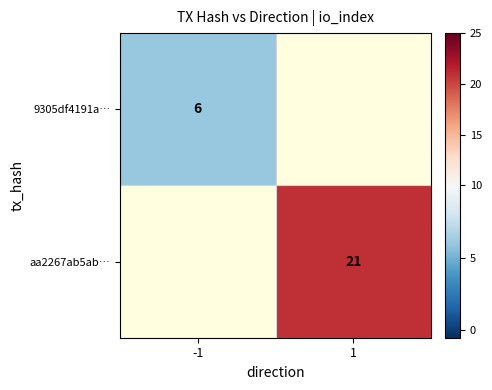

What is the minimum value shown in the chart?

6.0